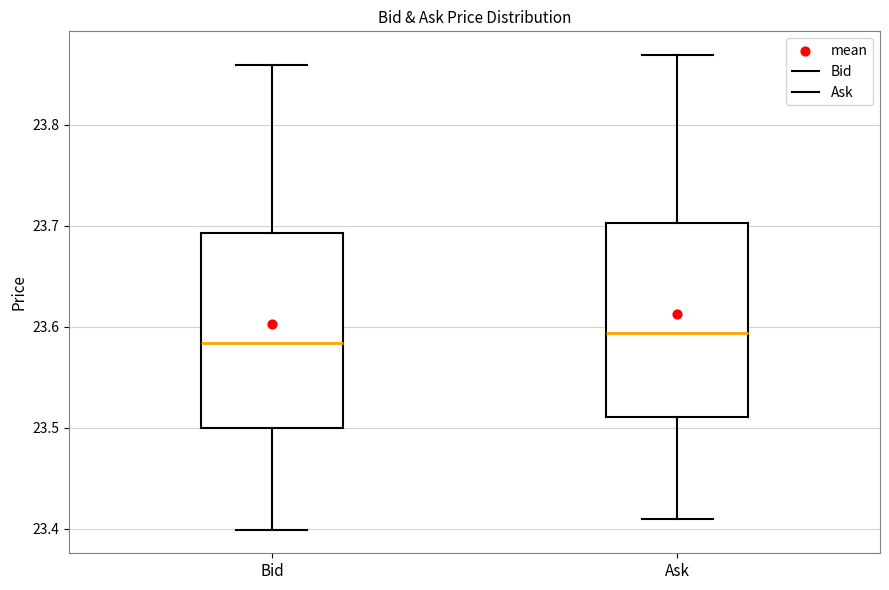

Reading left to right, read every box against the y-axis: the position of its median line, the range the box covers, and the ends of its whiskers. The values are not printed on the chart, so give them approximately, as read against the axis.

Bid: median 23.58, box 23.50 to 23.69, whiskers 23.40 to 23.86
Ask: median 23.59, box 23.51 to 23.70, whiskers 23.41 to 23.87